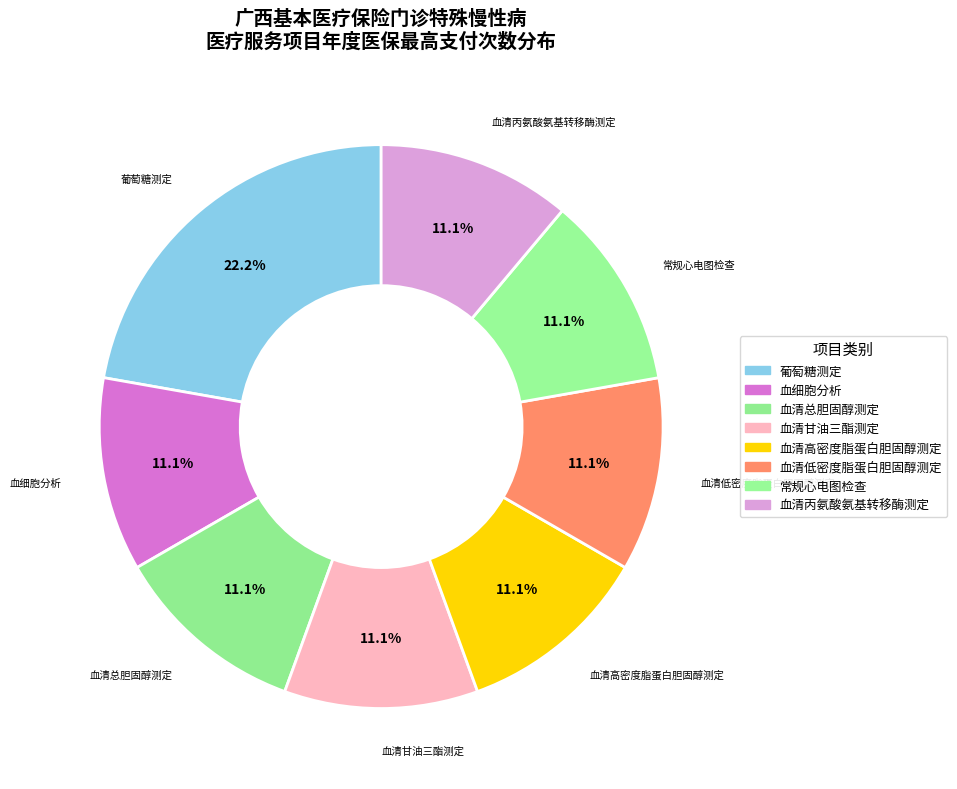

What is the largest slice in the pie chart?

葡萄糖测定